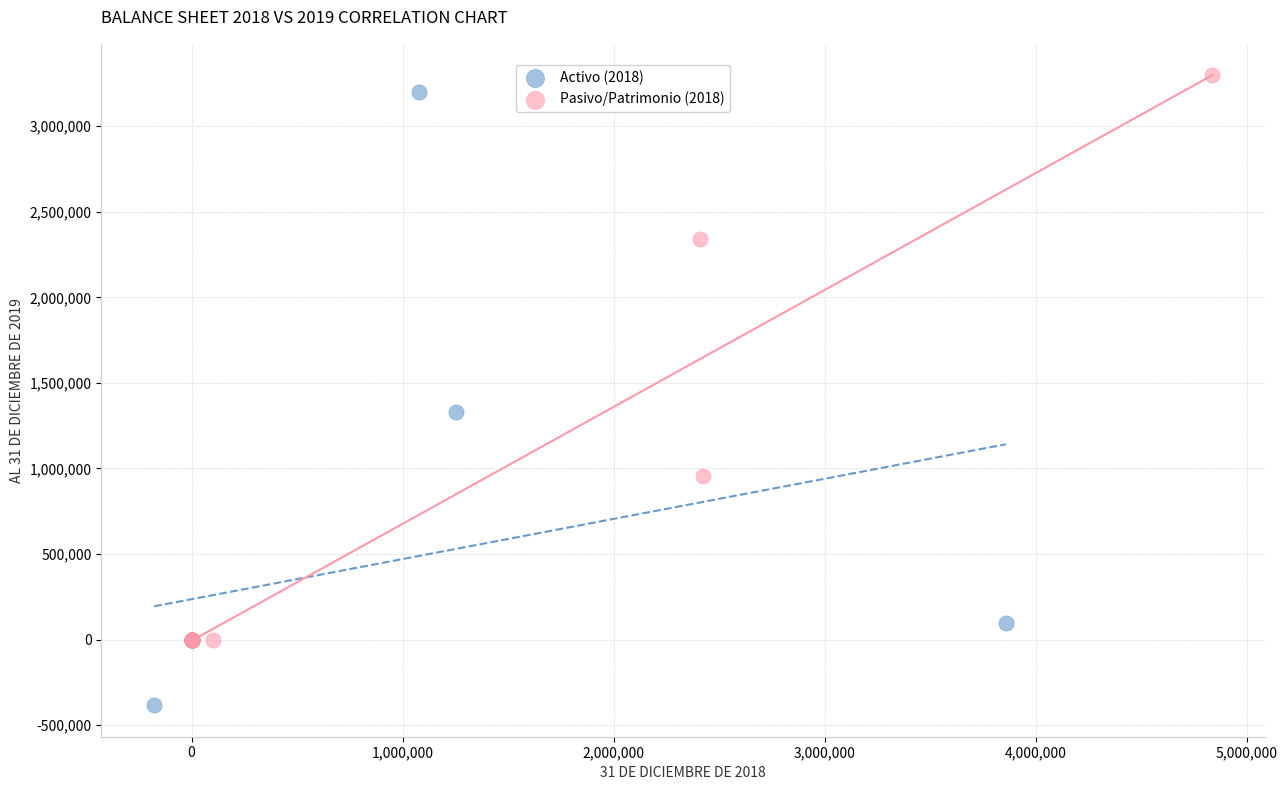

Which series has the largest Y range (max minus min)?

Activo (2018)